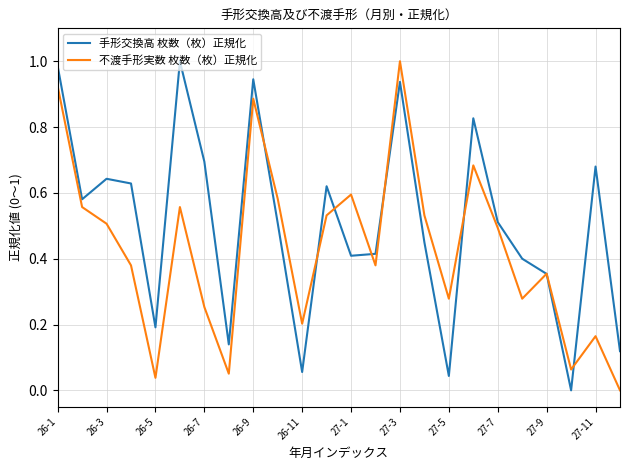

How many intersections are there between 不渡手形実数 枚数（枚）正規化 and 手形交換高 枚数（枚）正規化?

8